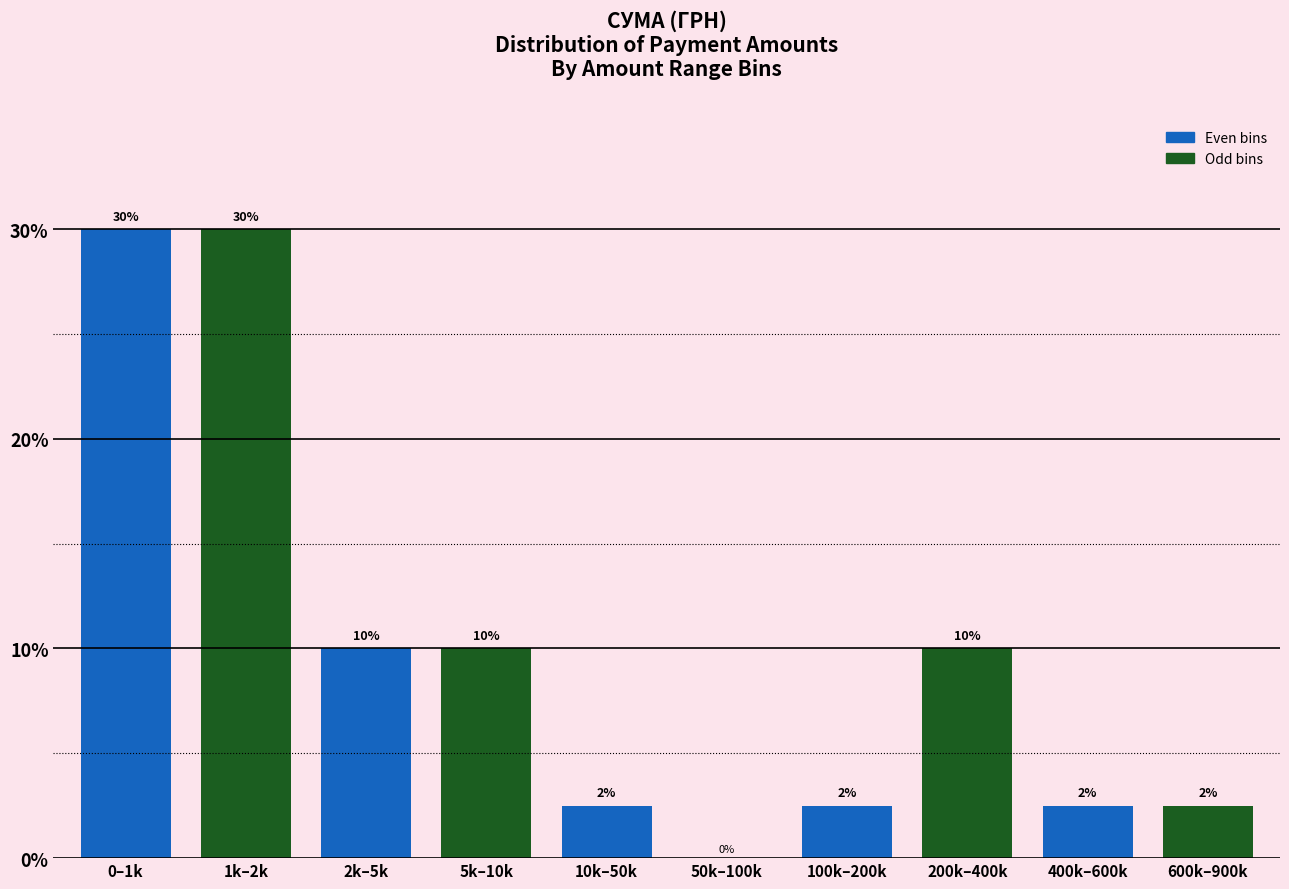

What value does the data have at 1k–2k?

30.0